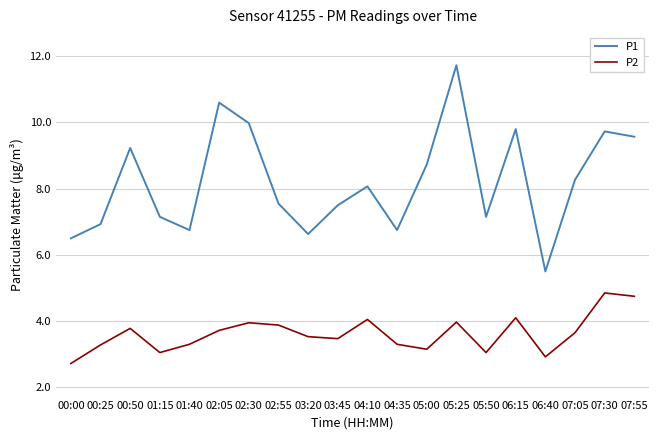

What is the difference between the second highest and minimum values in the P1 series?

5.1